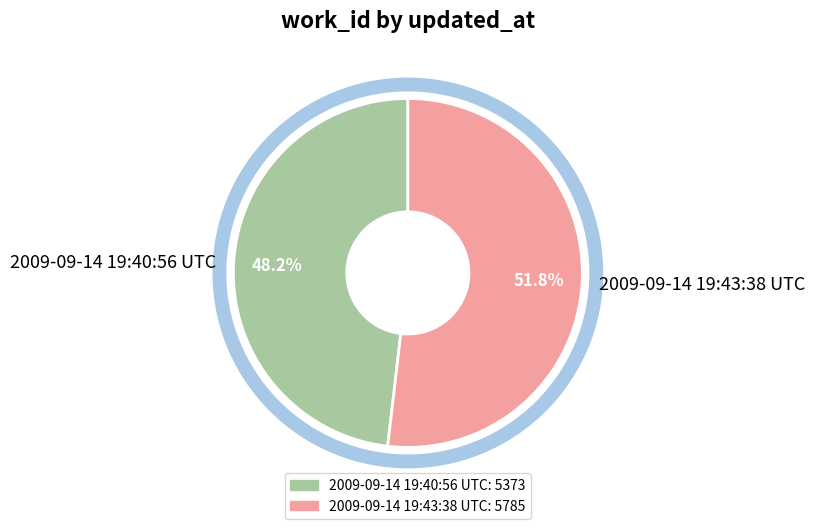

To the nearest percent, what is the average slice percentage?

50%